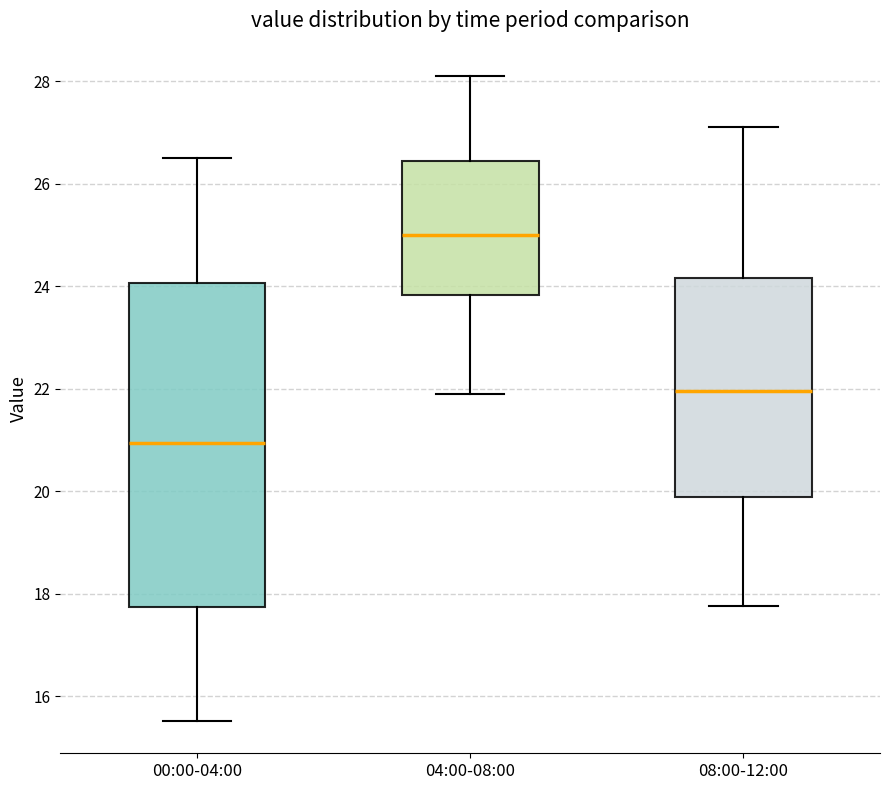

Comparing the boxes themselves (not the whiskers), which one is the tallest?

00:00-04:00